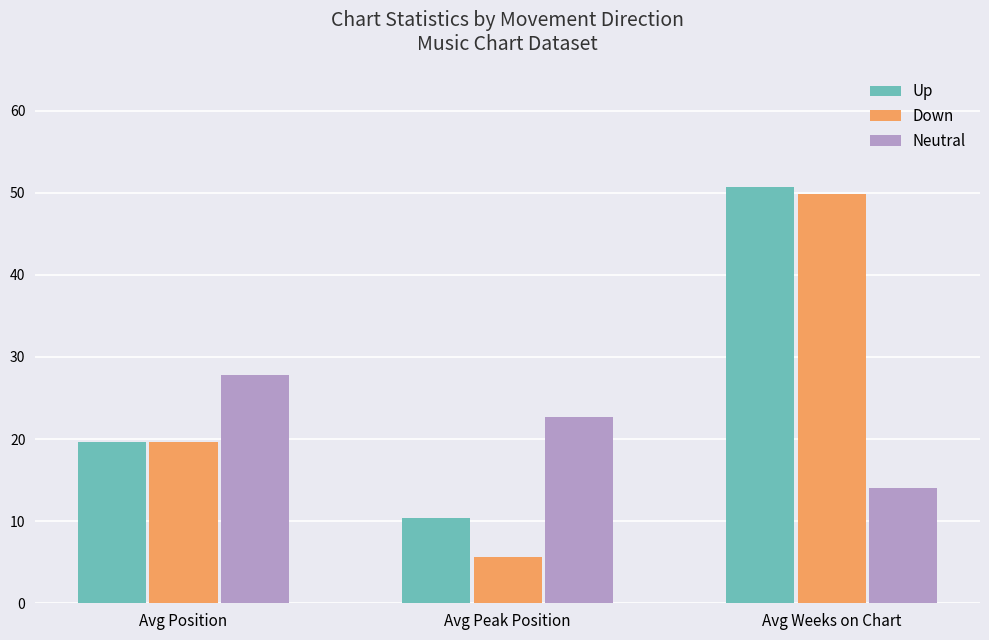

Which category has the lowest value in the Down series?

Avg Peak Position